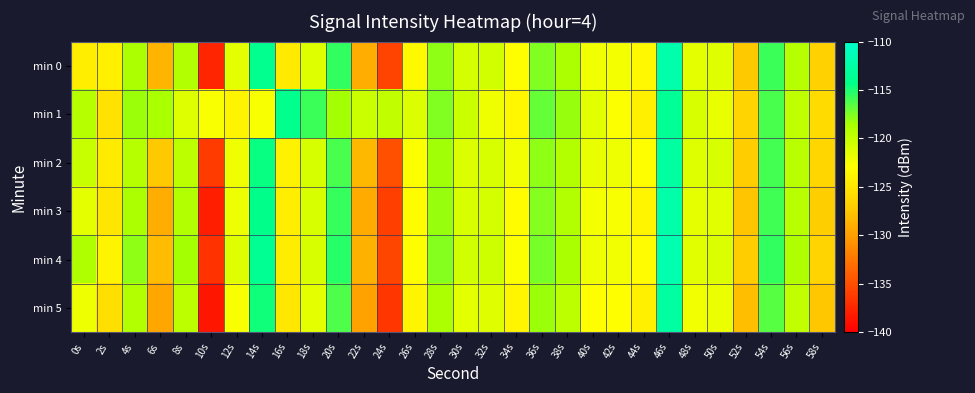

List the series in order of their peak value, lowest first.

min 1, min 2, min 5, min 3, min 0, min 4